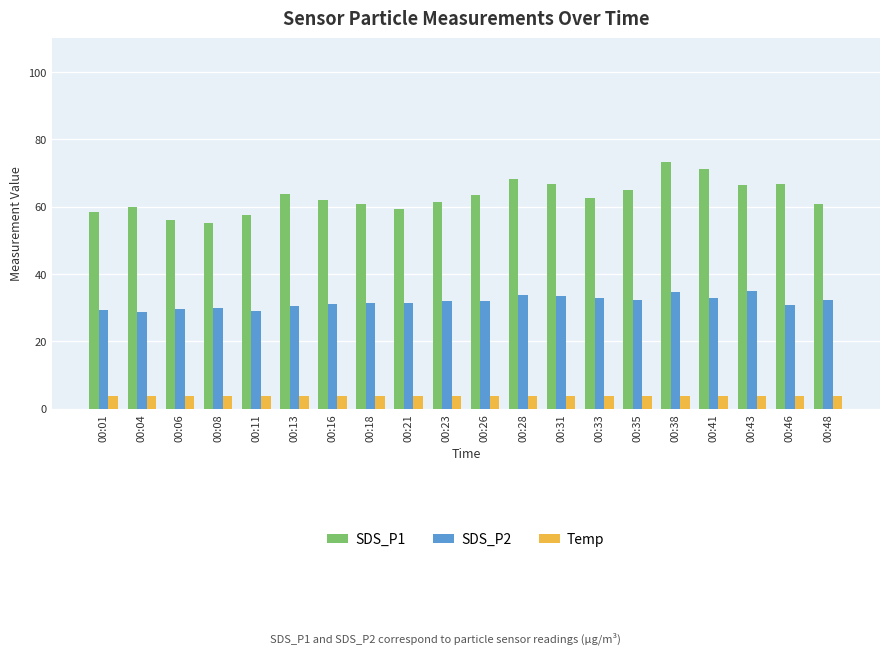

Is the value of SDS_P1 at 00:46 greater than the value of Temp at 00:41?

Yes